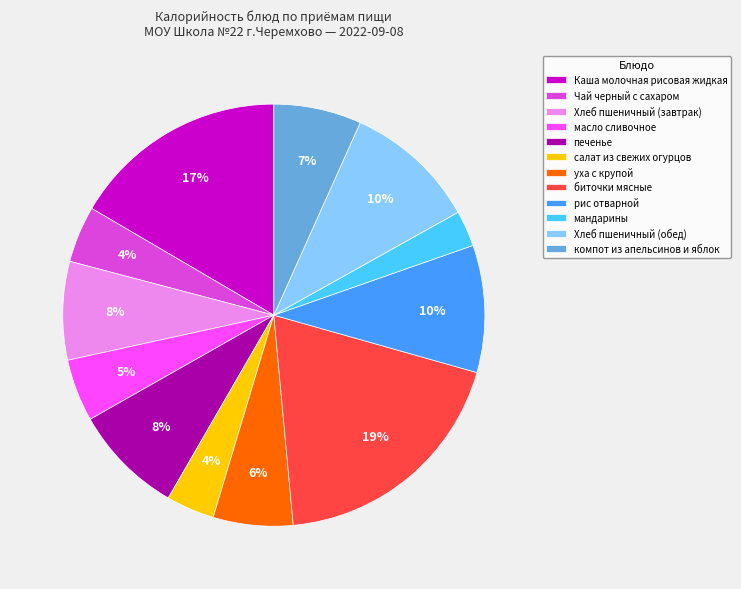

Is it true that компот из апельсинов и яблок is 7% of the pie?

True